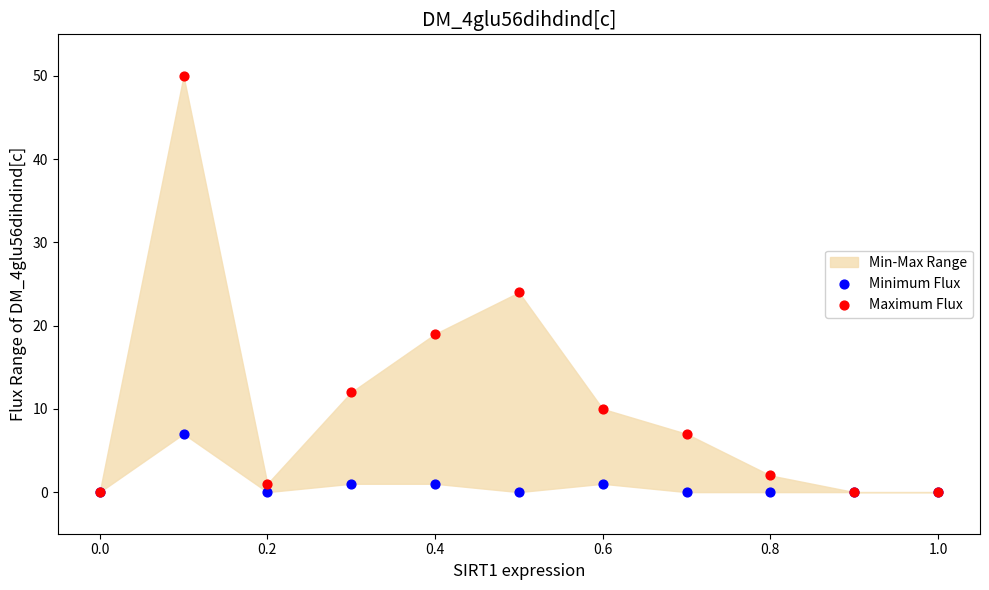

Across all series, what Y value is closest to 25?

24